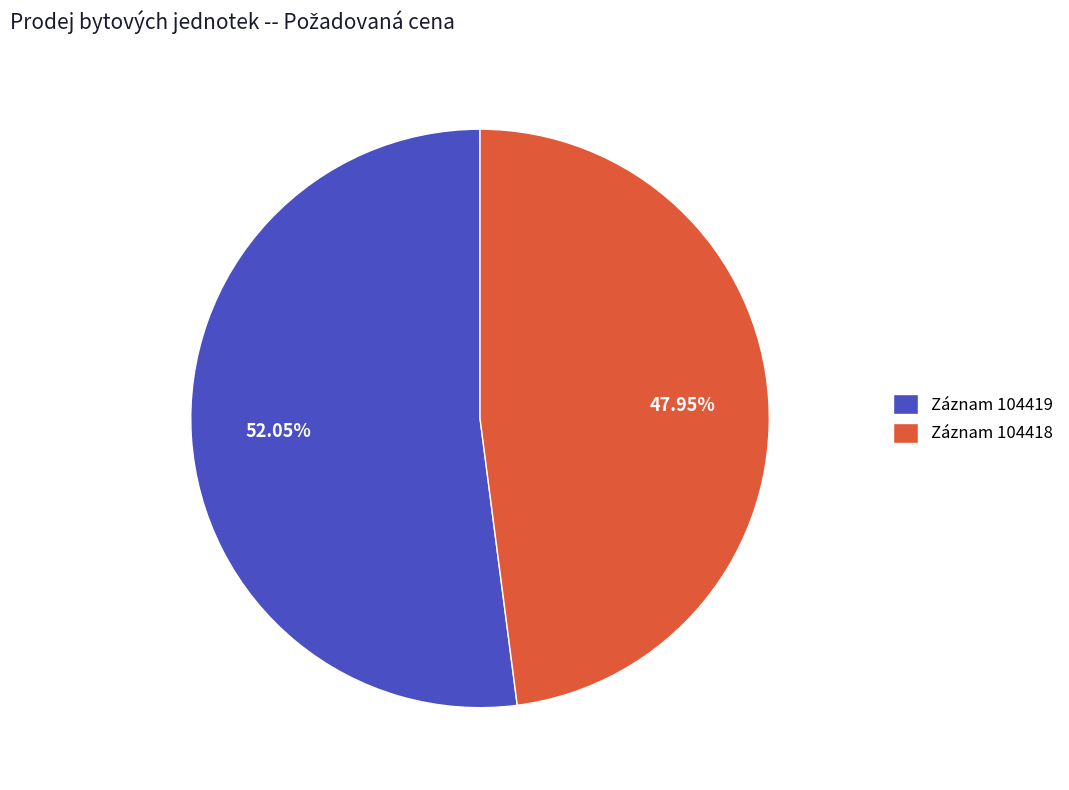

Which has a higher value, Záznam 104419 or Záznam 104418?

Záznam 104419